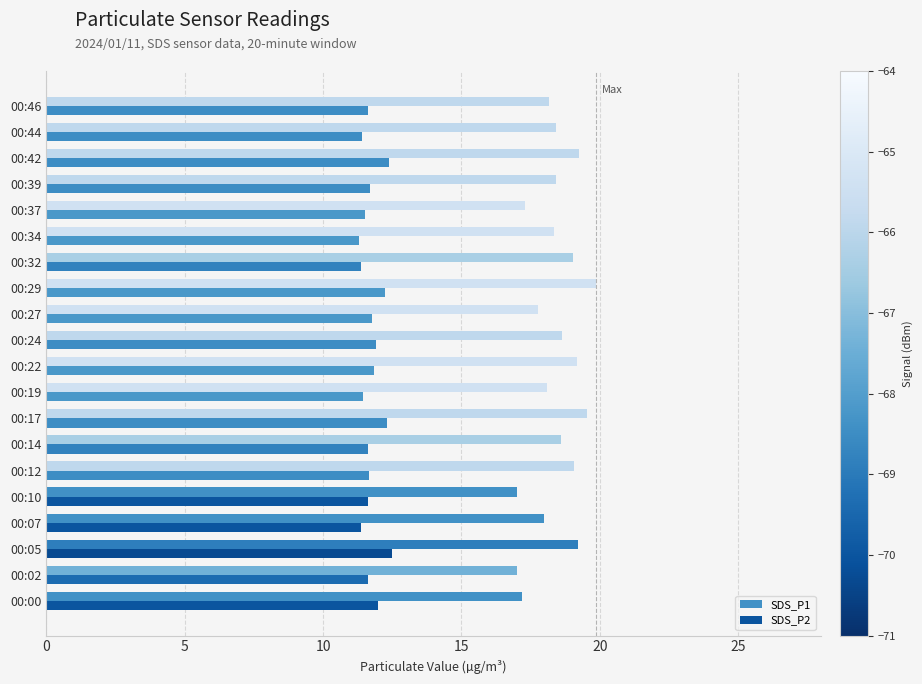

The SDS_P1 series shows 6.9 at 00:07. True or false?

False